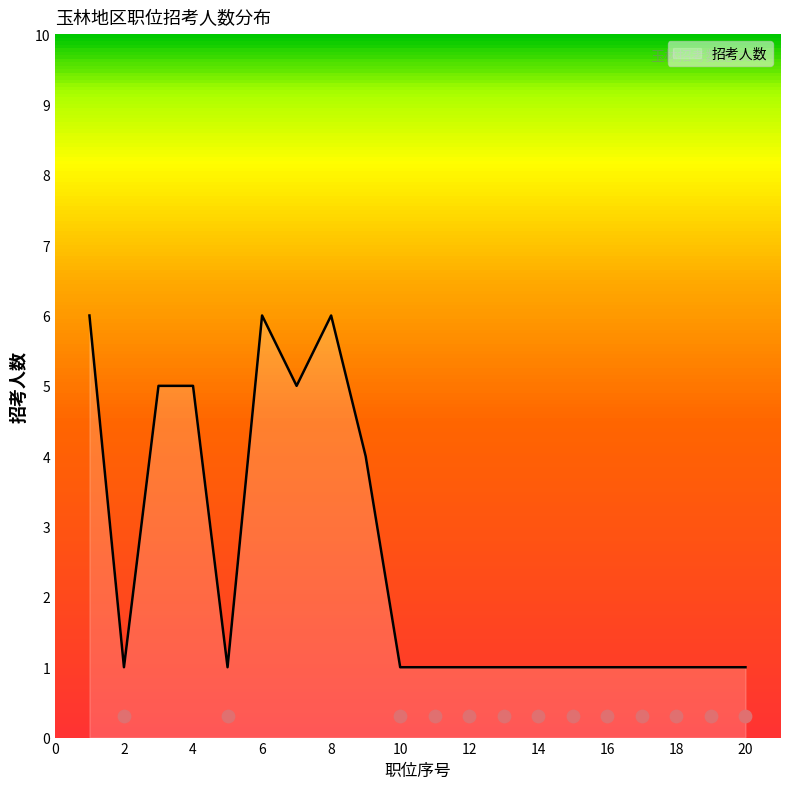

Approximately how many times larger is the value at 14 compared to 7?

0.2